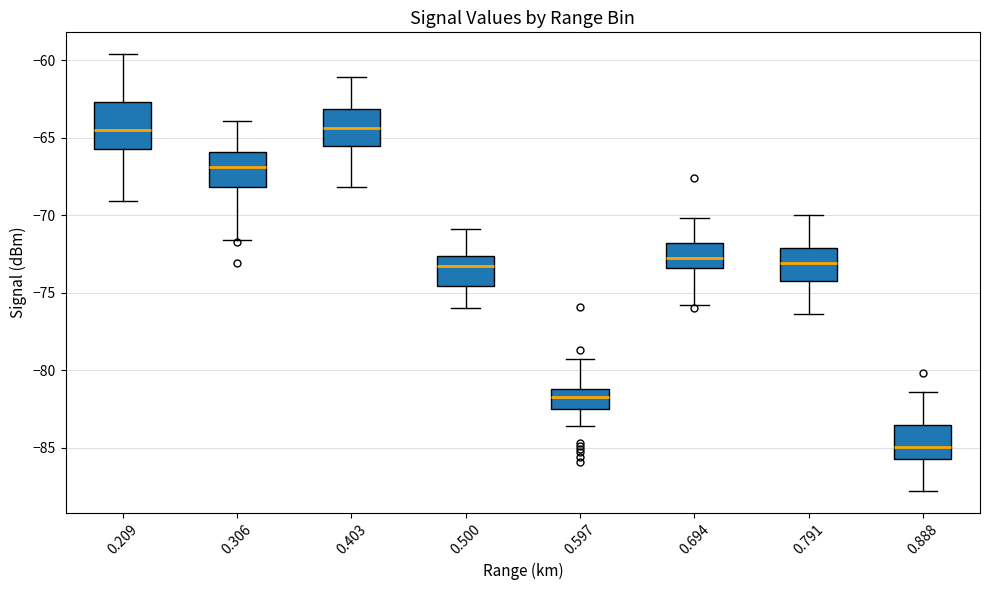

Which box's median line is the lowest?

0.888